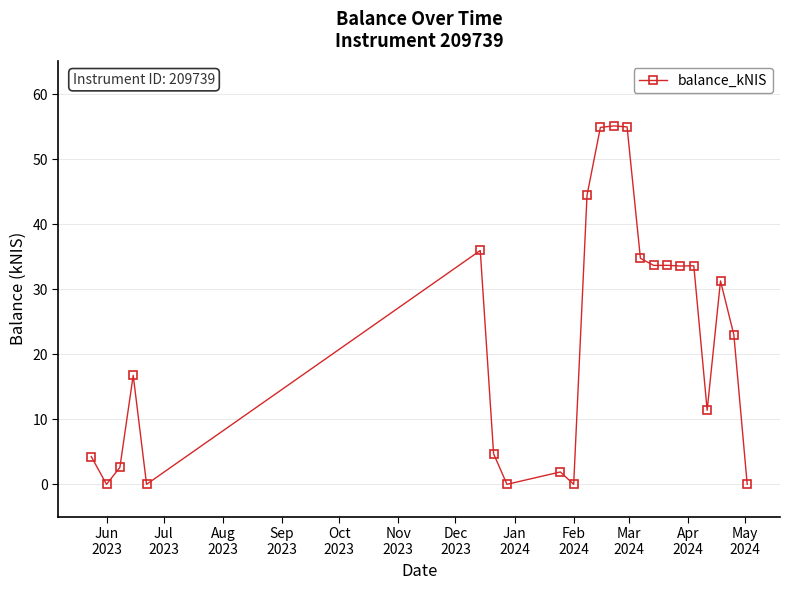

What is the difference between the second highest and minimum values?

55.0